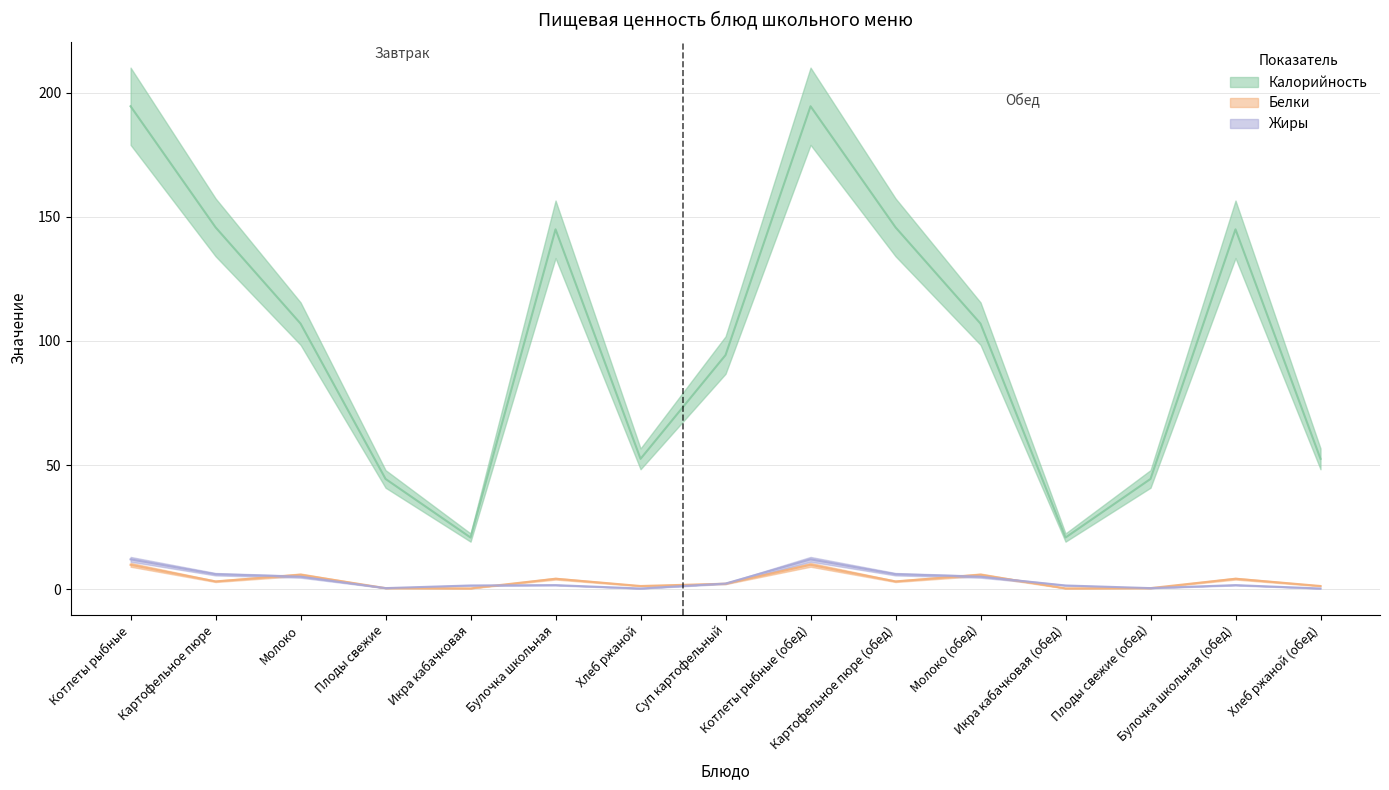

True or false: Жиры and Калорийность intersect in this chart.

False